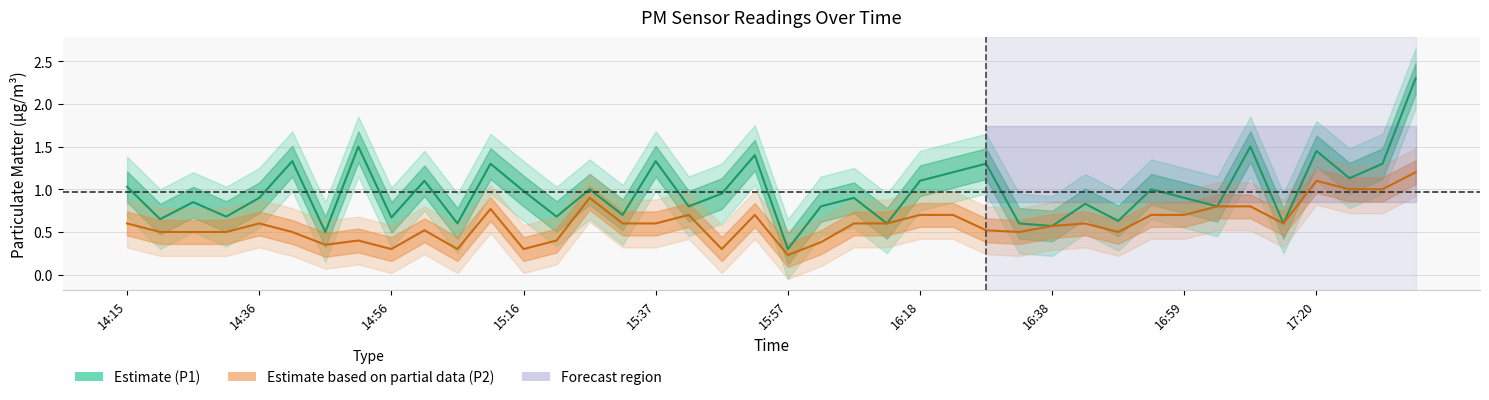

True or false: P1 (Estimate) and P2 (Estimate based on partial data) cross at least once.

False